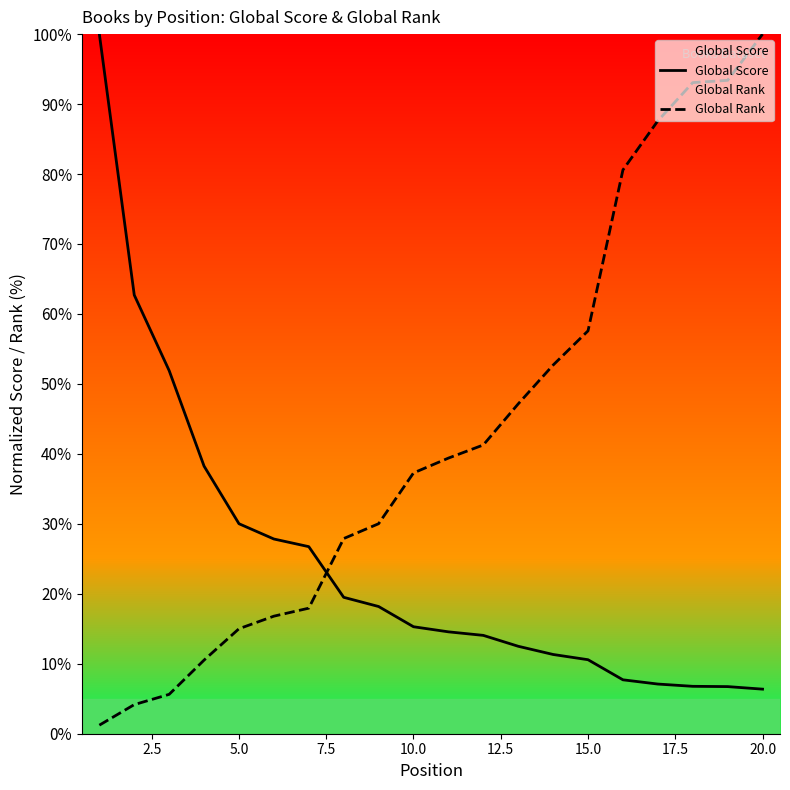

What is the maximum value shown in the chart?

100.0